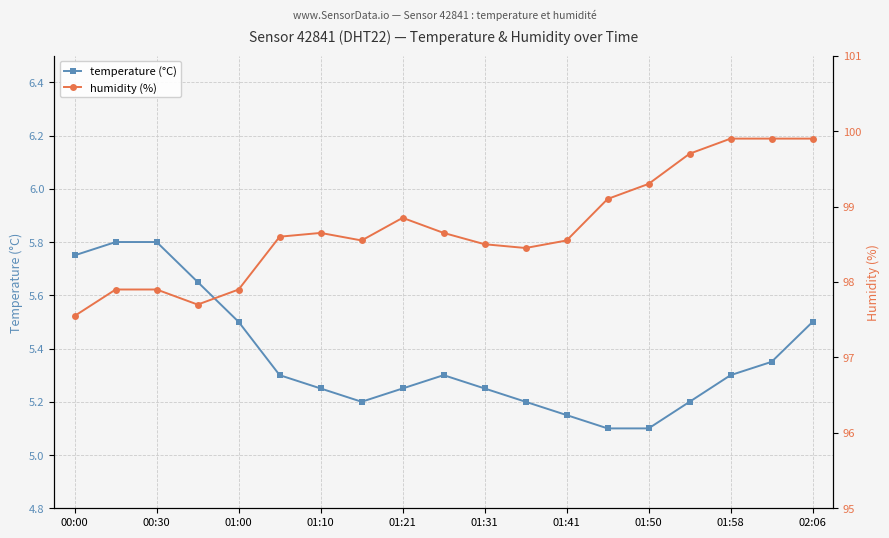

What is the sum of all temperature (°C) values?

102.0